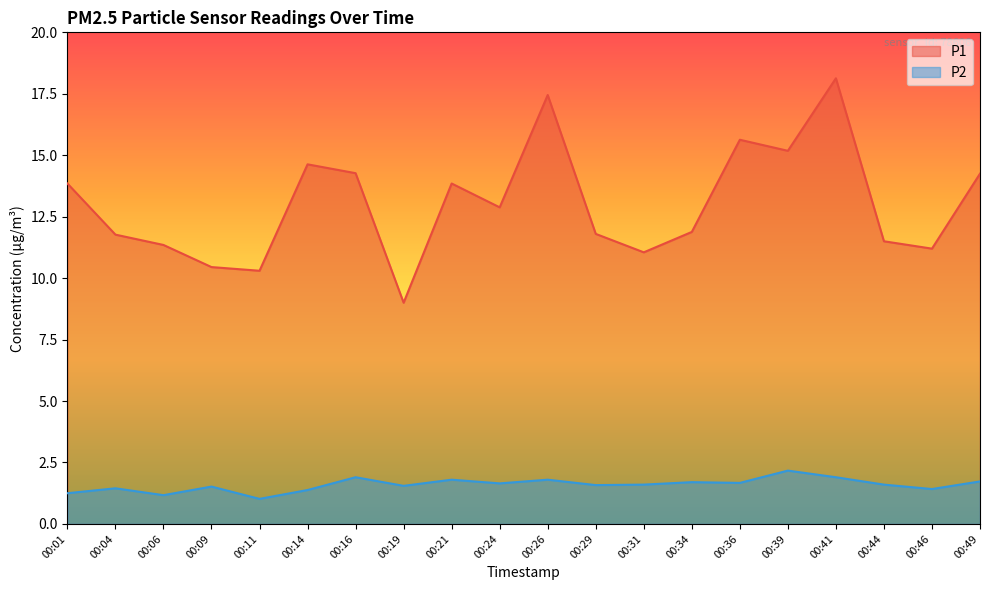

True or false: P1 has more than 0 points higher than both neighbors.

True